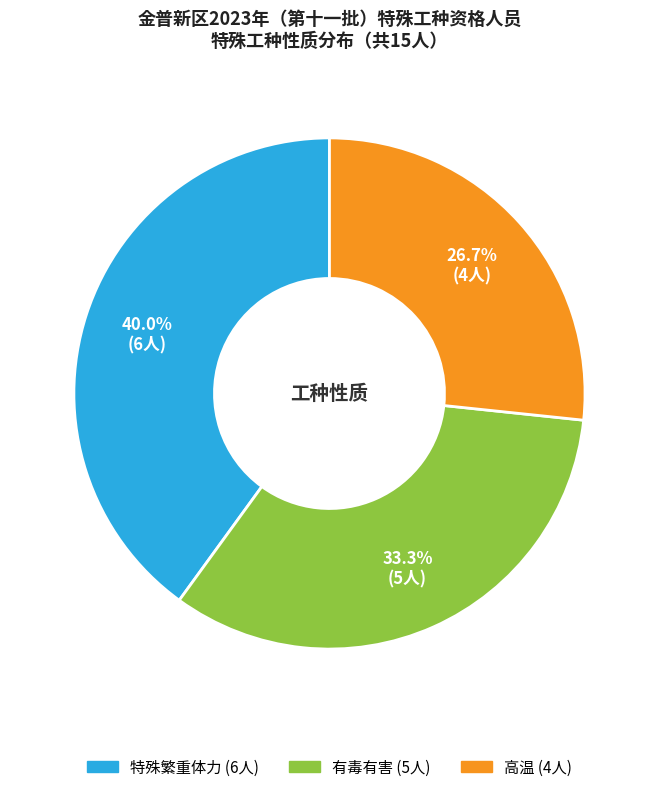

To the nearest percent, what is the combined percentage of 有毒有害 and 高温?

60%